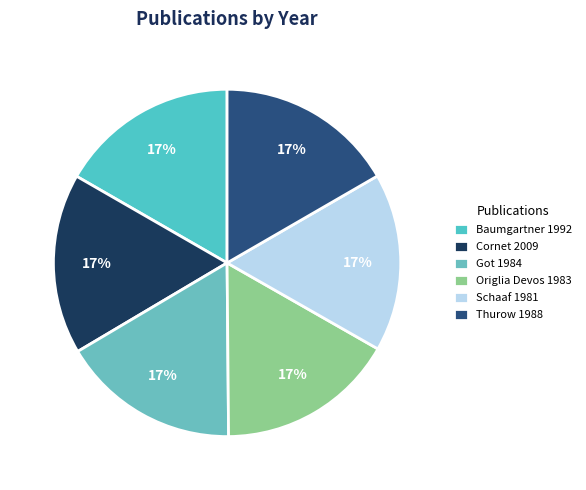

Is it true that Cornet 2009 is 17% of the pie?

True